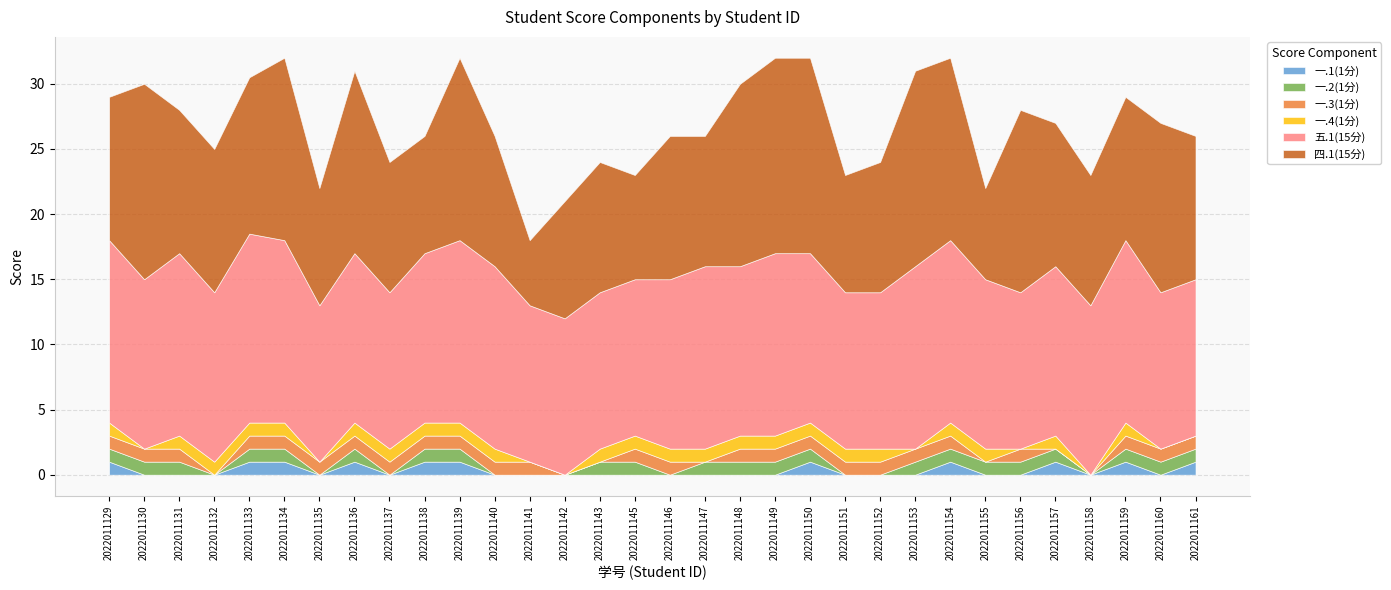

What are all the series names shown in the legend?

一.1(1分), 一.2(1分), 一.3(1分), 一.4(1分), 五.1(15分), 四.1(15分)